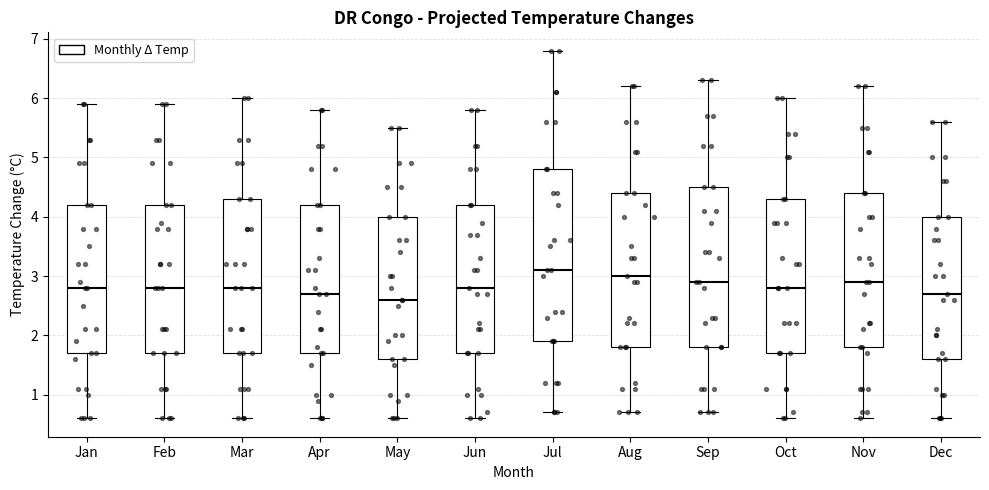

Where is the upper edge of the box for Sep on the y-axis? The values are not printed on the chart, so give them approximately, as read against the axis.

4.5